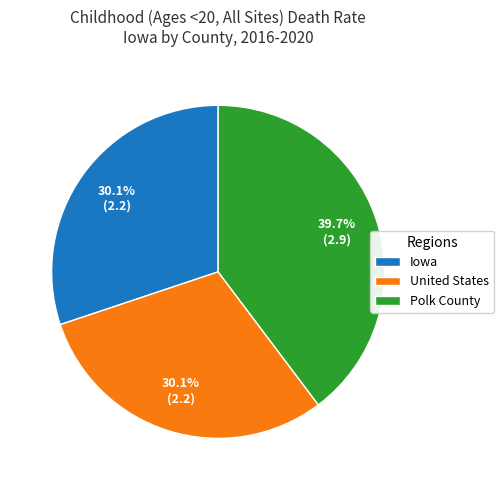

How much of the chart is everything except United States?

69.9%